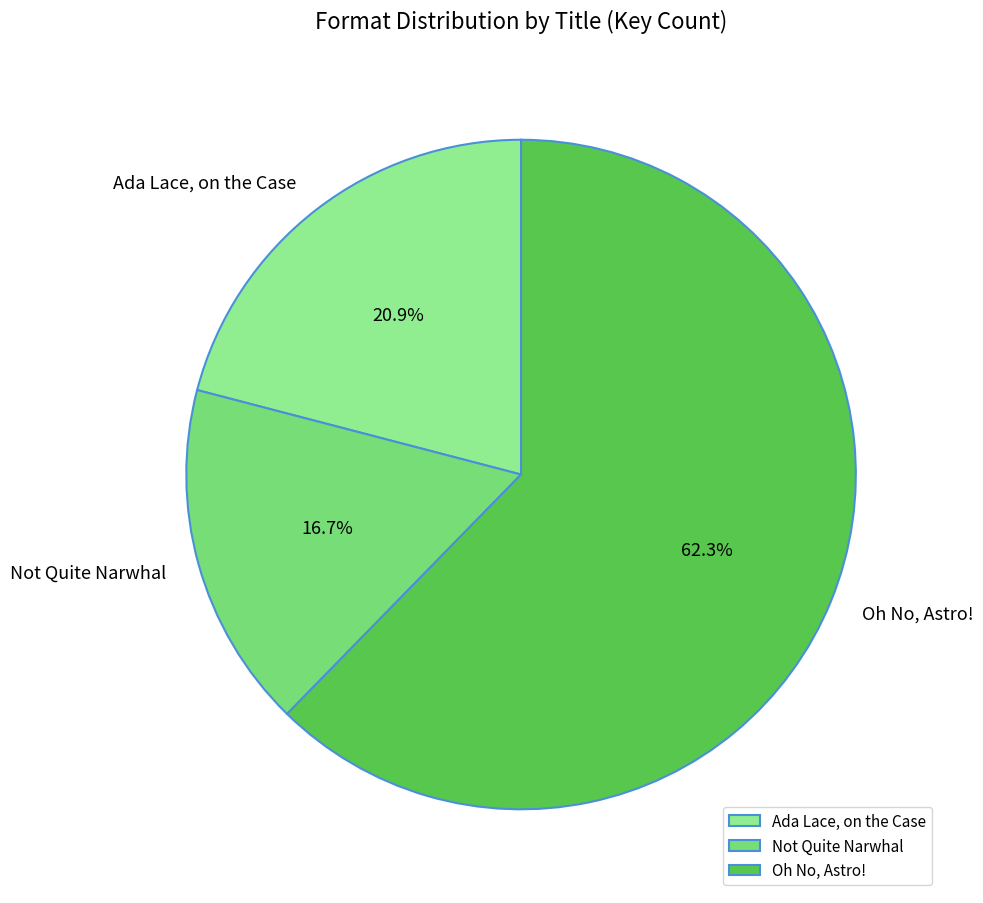

The Not Quite Narwhal slice represents 17% of the pie. True or false?

True